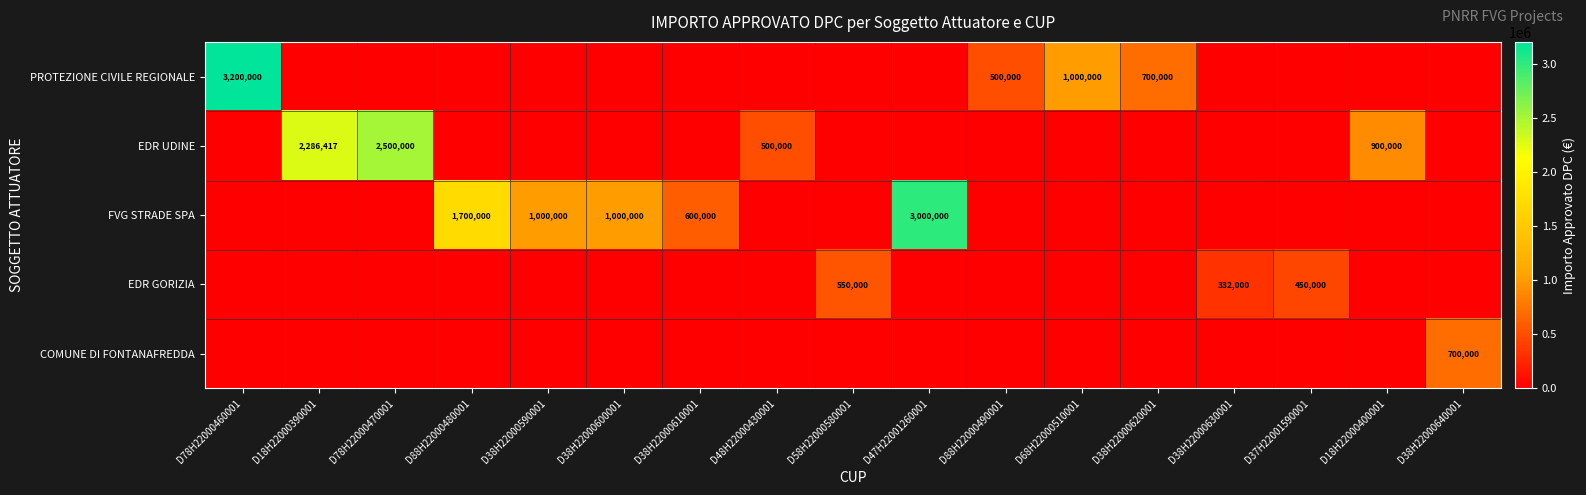

At which category does the chart reach its peak across all series?

D78H22000460001